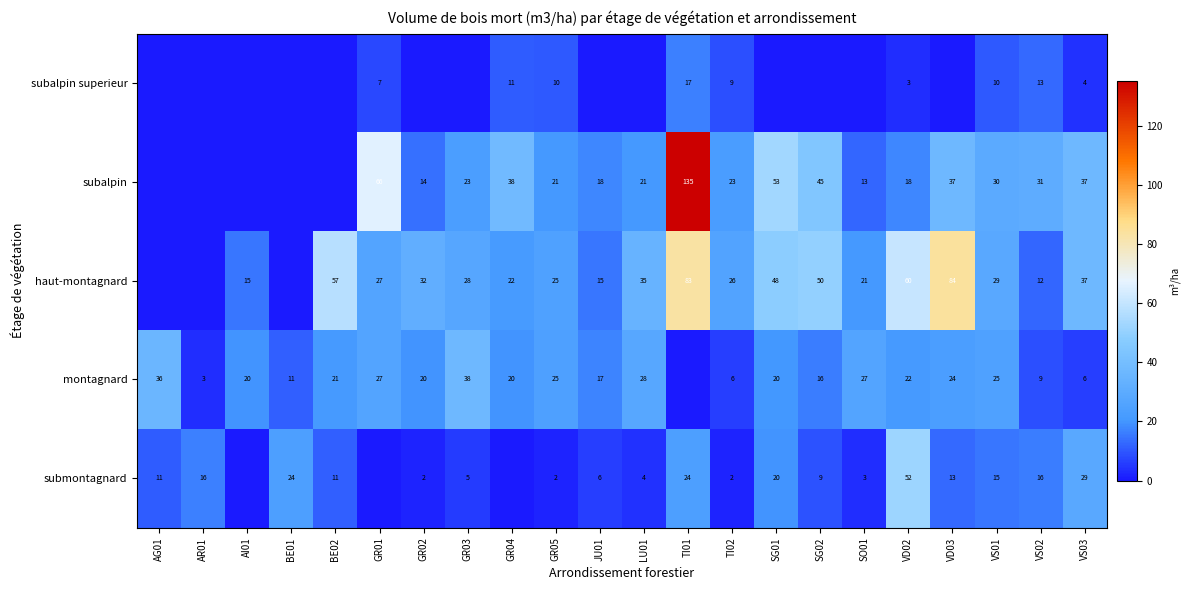

What is the total value across all series at VS01?

109